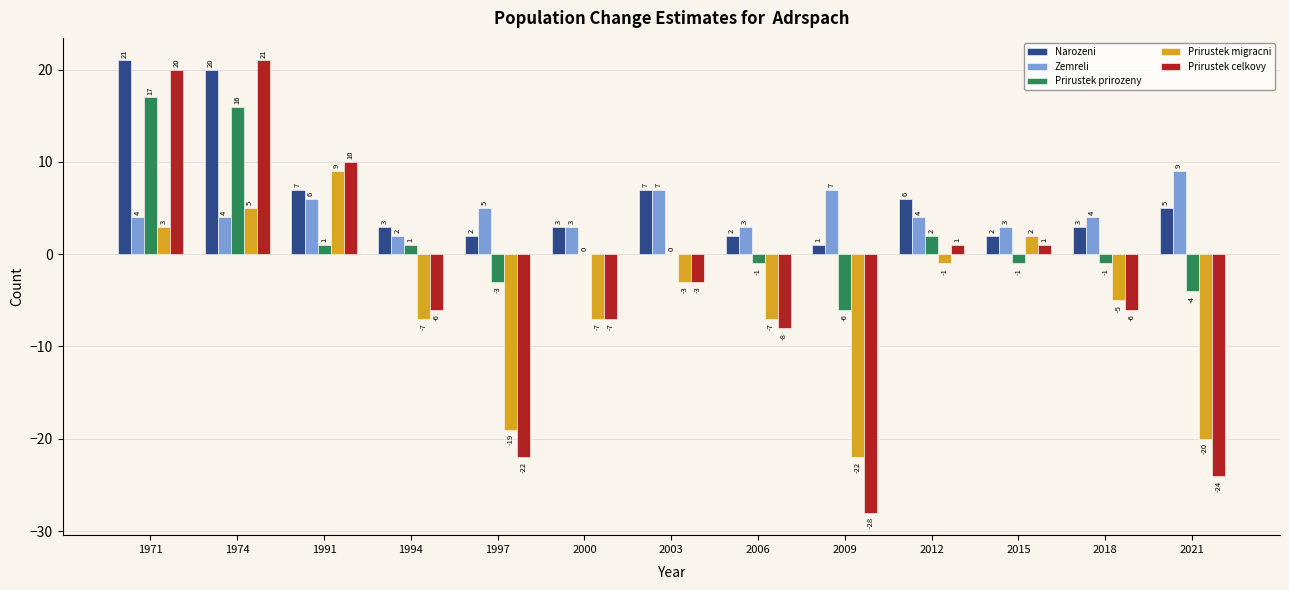

What value does the Prirustek celkovy series have at 2018, to the nearest 10?

-10